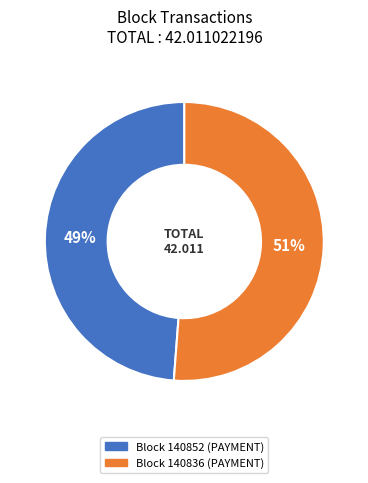

Is there a majority slice in this chart?

Yes